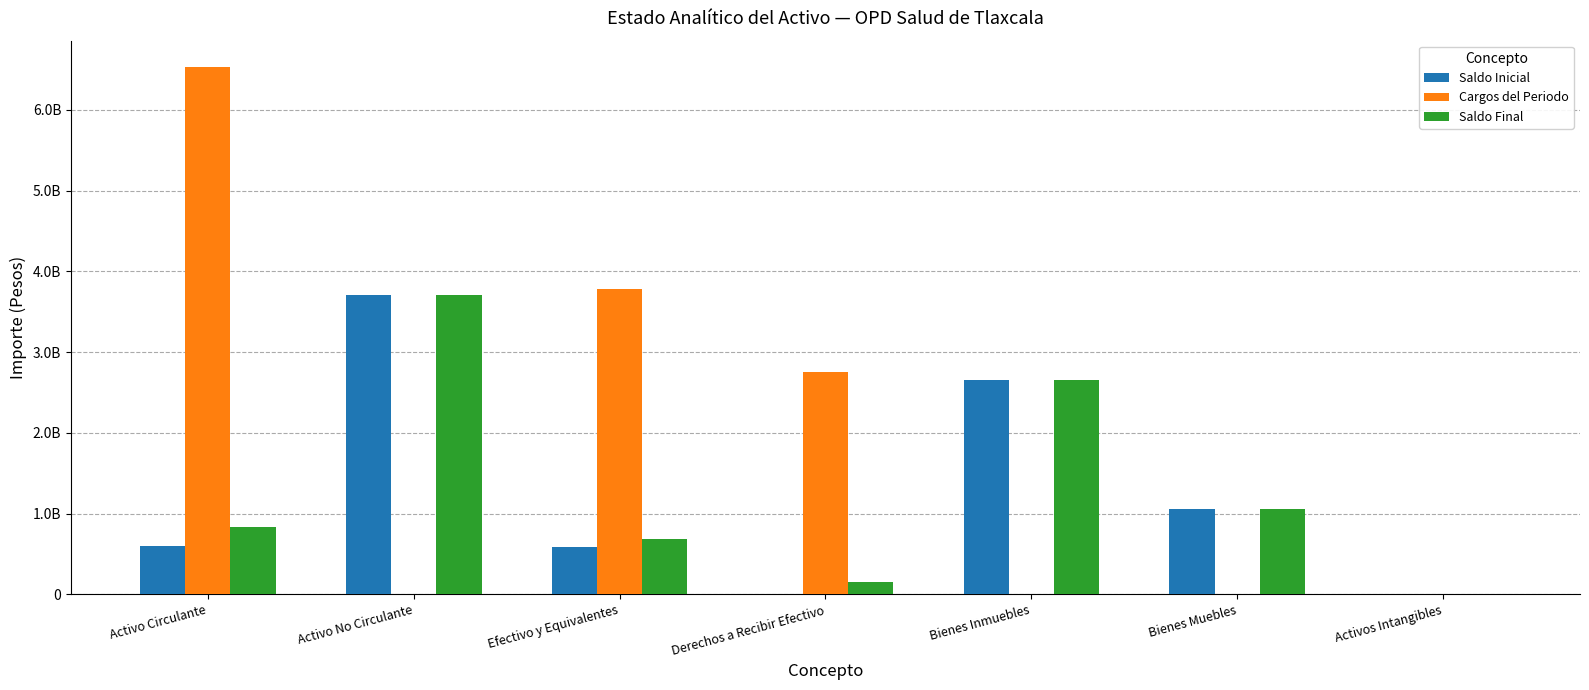

What are all the series names shown in the legend?

Saldo Inicial, Cargos del Periodo, Saldo Final